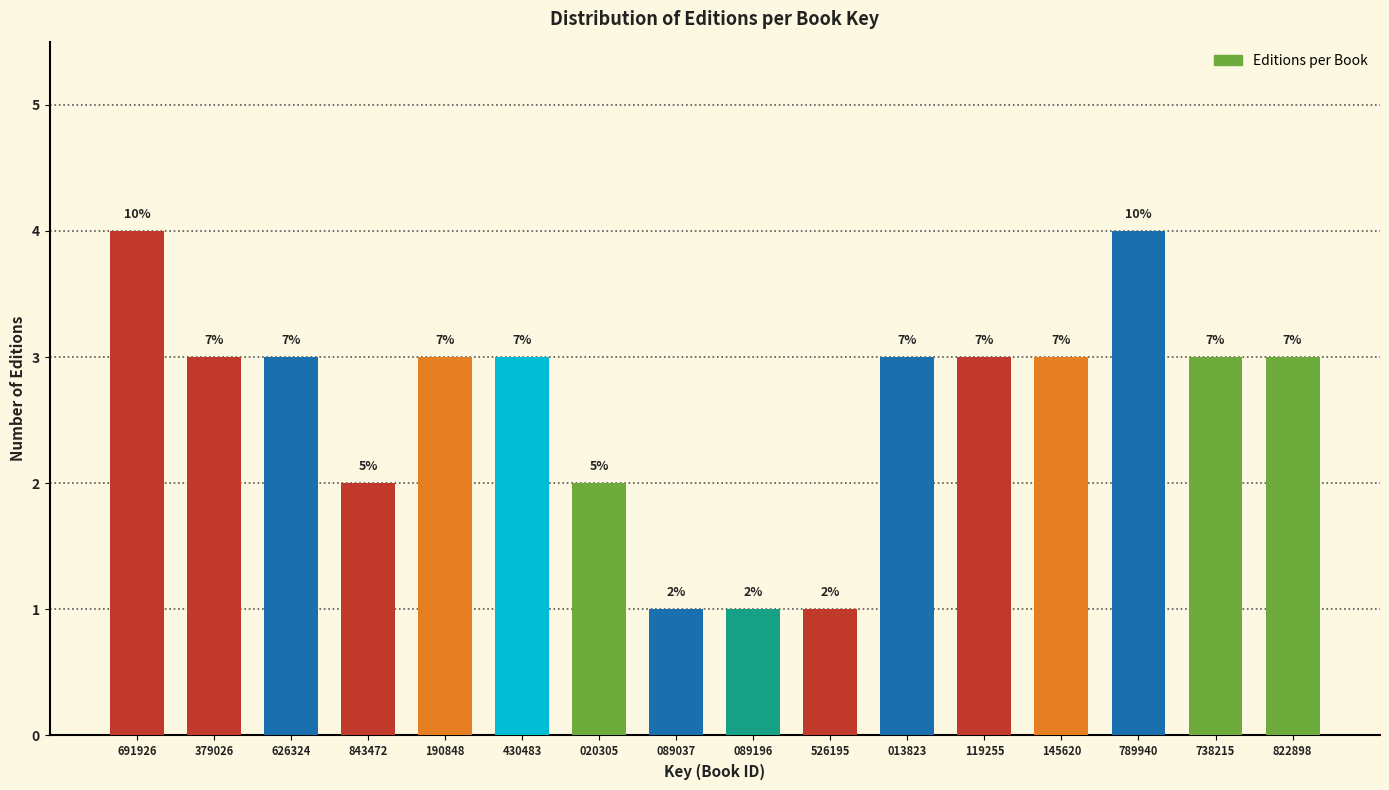

Are the bars horizontal?

No